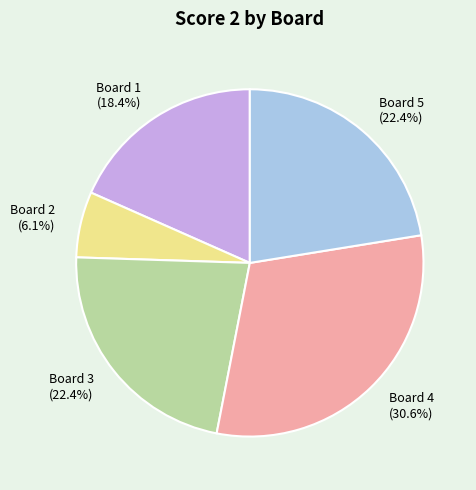

To the nearest percent, what portion does Board 3 represent?

22%